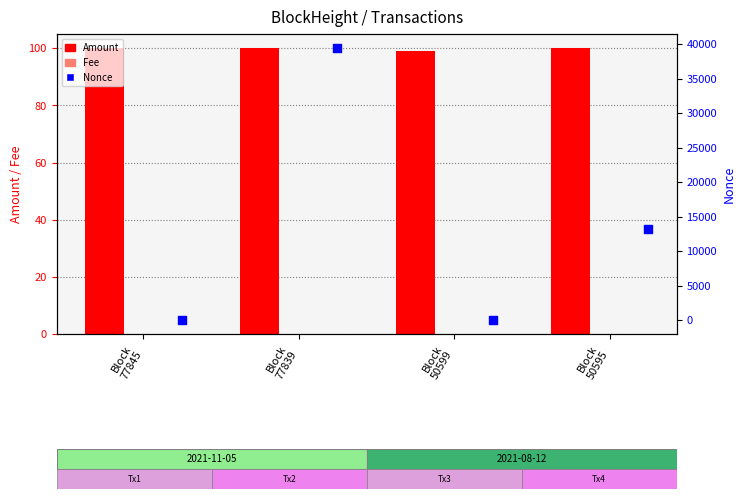

At which category is the sum across all series the highest?

Block
77839